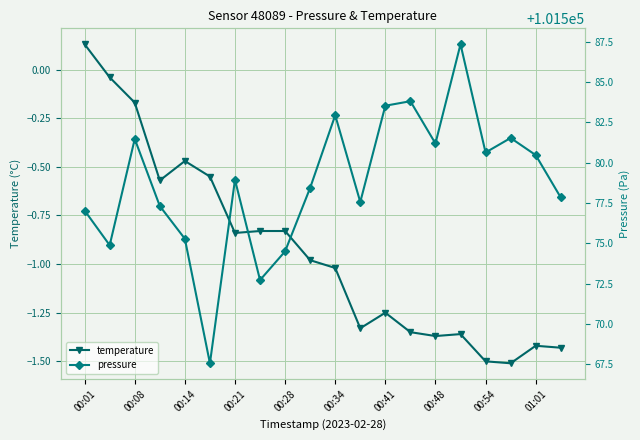

True or false: temperature has a value of -0.5 at 00:41.

False